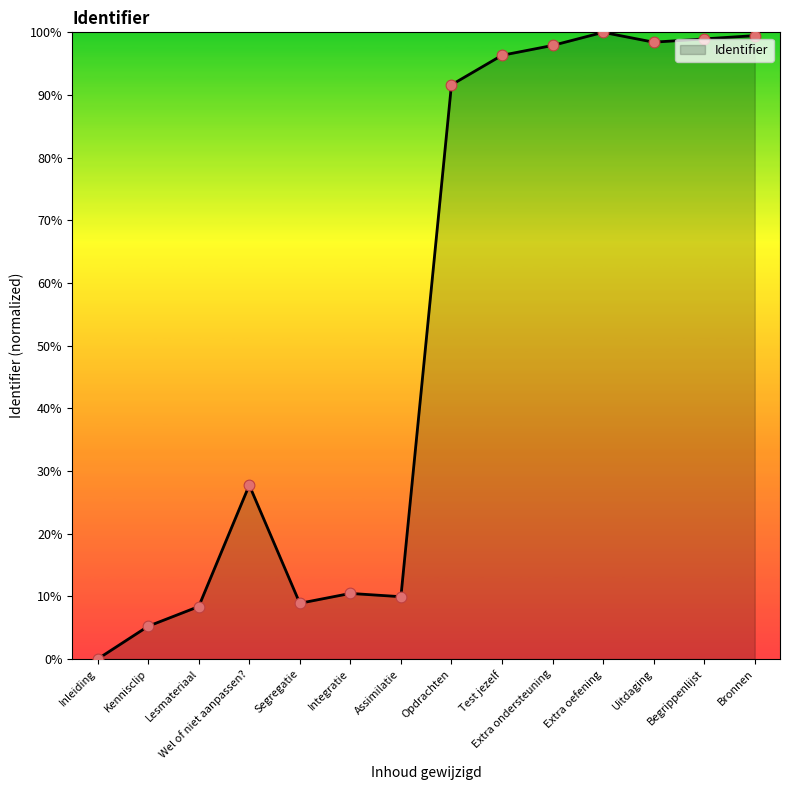

Which has a higher value, Kennisclip or Extra ondersteuning?

Extra ondersteuning